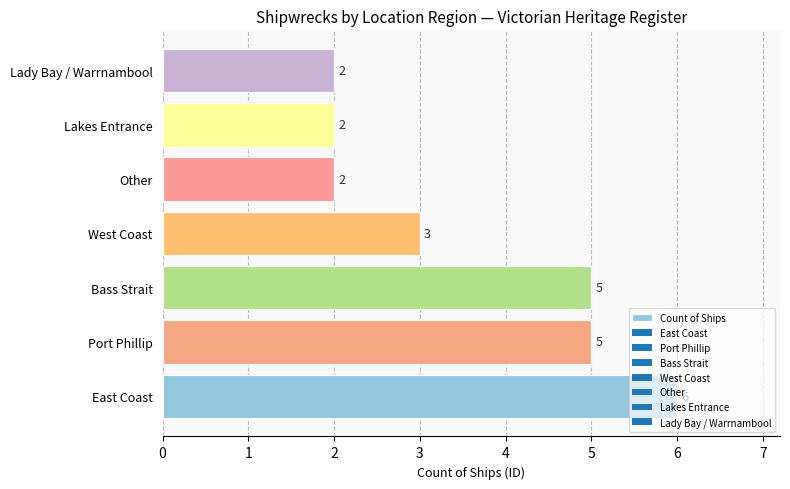

What is the sum of all values?

25